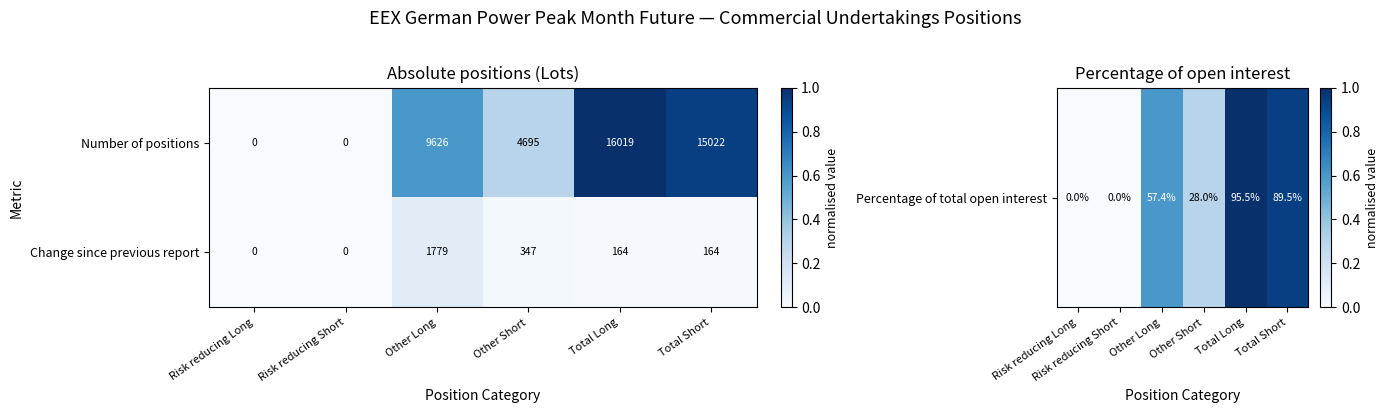

Reading right to left, list all the values displayed in this chart.

Number of positions: Total Short=15022	Total Long=16019	Other Short=4695	Other Long=9626	Risk reducing Short=0	Risk reducing Long=0
Change since previous report: Total Short=164	Total Long=164	Other Short=347	Other Long=1779	Risk reducing Short=0	Risk reducing Long=0